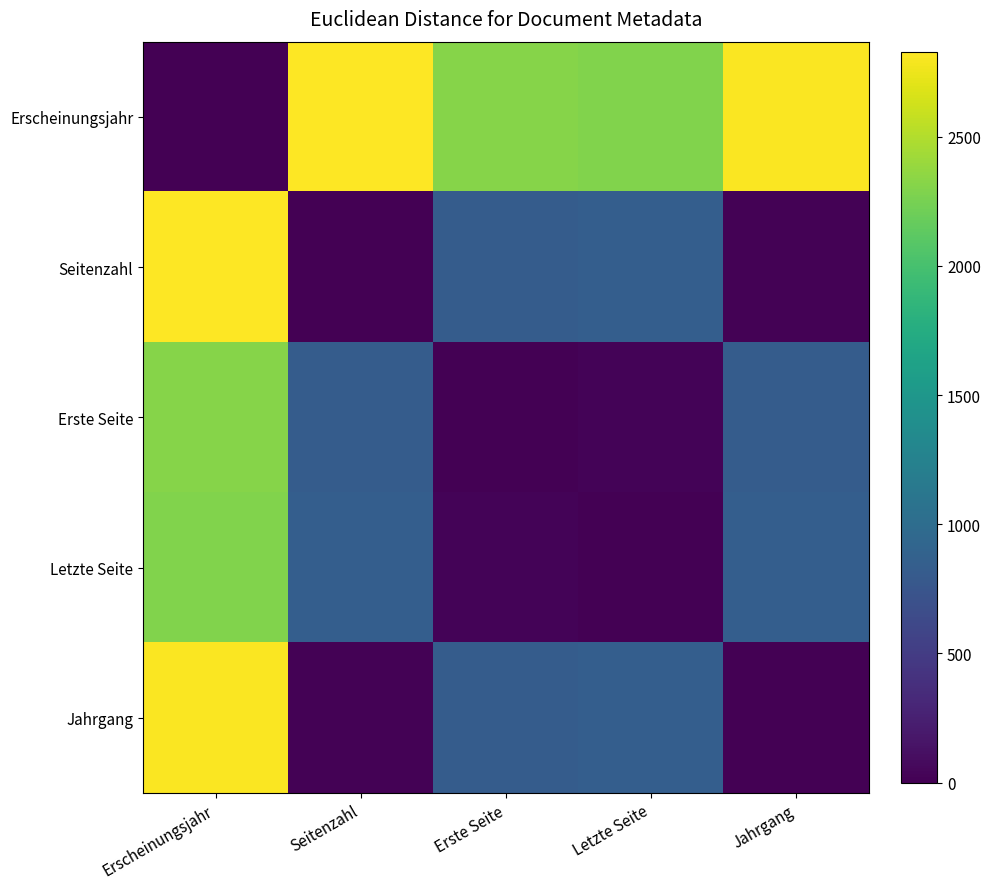

Reading left to right, what are all the values shown in this chart?

Erscheinungsjahr: Erscheinungsjahr=0.0	Seitenzahl=2828.4	Erste Seite=2319.0	Letzte Seite=2293.3	Jahrgang=2815.7
Seitenzahl: Erscheinungsjahr=2828.4	Seitenzahl=0.0	Erste Seite=821.0	Letzte Seite=848.2	Jahrgang=15.3
Erste Seite: Erscheinungsjahr=2319.0	Seitenzahl=821.0	Erste Seite=0.0	Letzte Seite=30.4	Jahrgang=818.0
Letzte Seite: Erscheinungsjahr=2293.3	Seitenzahl=848.2	Erste Seite=30.4	Letzte Seite=0.0	Jahrgang=845.0
Jahrgang: Erscheinungsjahr=2815.7	Seitenzahl=15.3	Erste Seite=818.0	Letzte Seite=845.0	Jahrgang=0.0